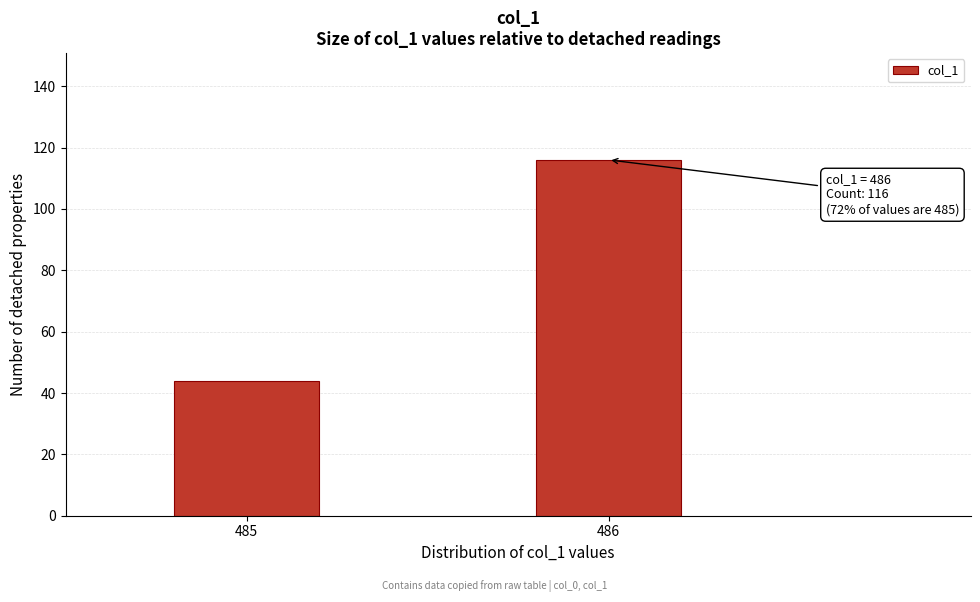

Reading right to left, extract all data points from this chart.

486=116	485=44